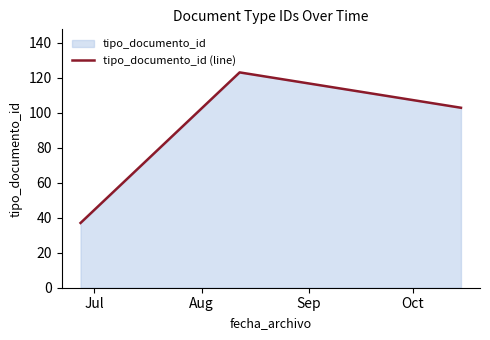

Does the chart have visible grid lines?

No